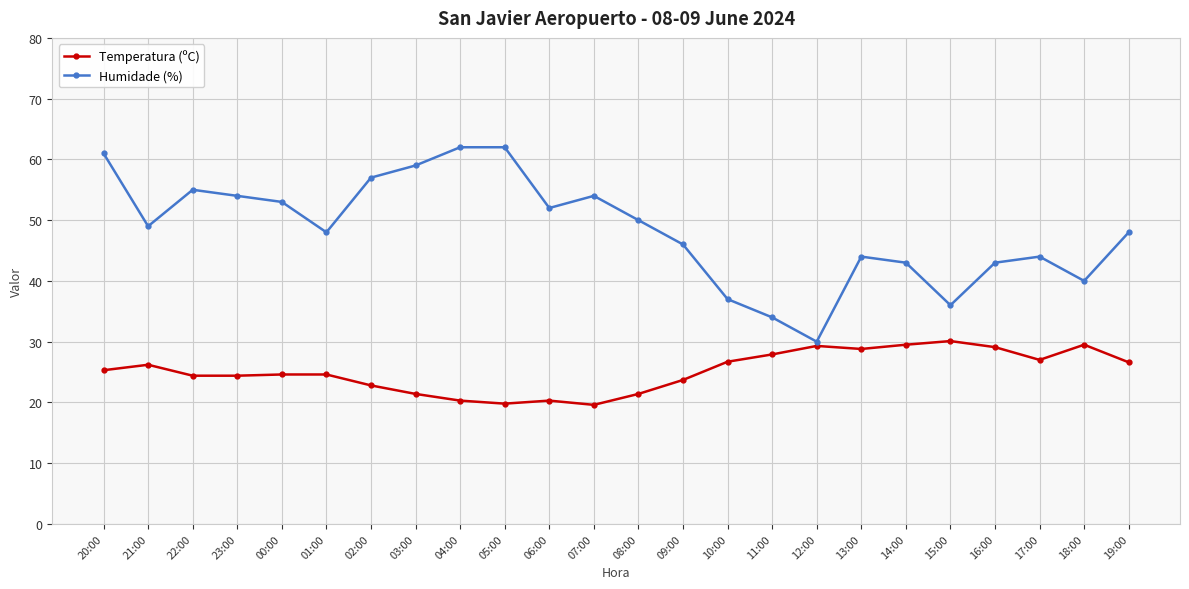

How many lines are shown in the chart?

2